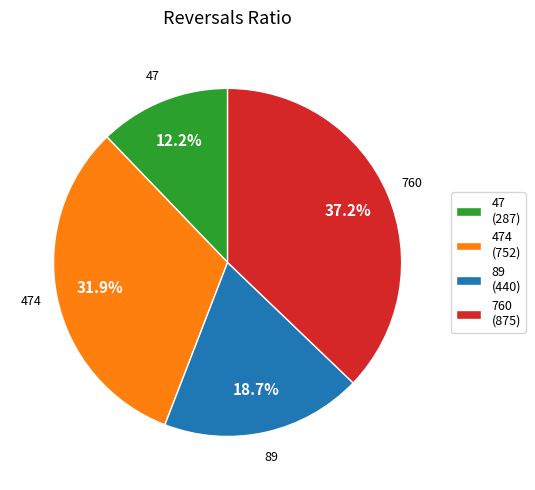

What is the largest slice in the pie chart?

760 (875)